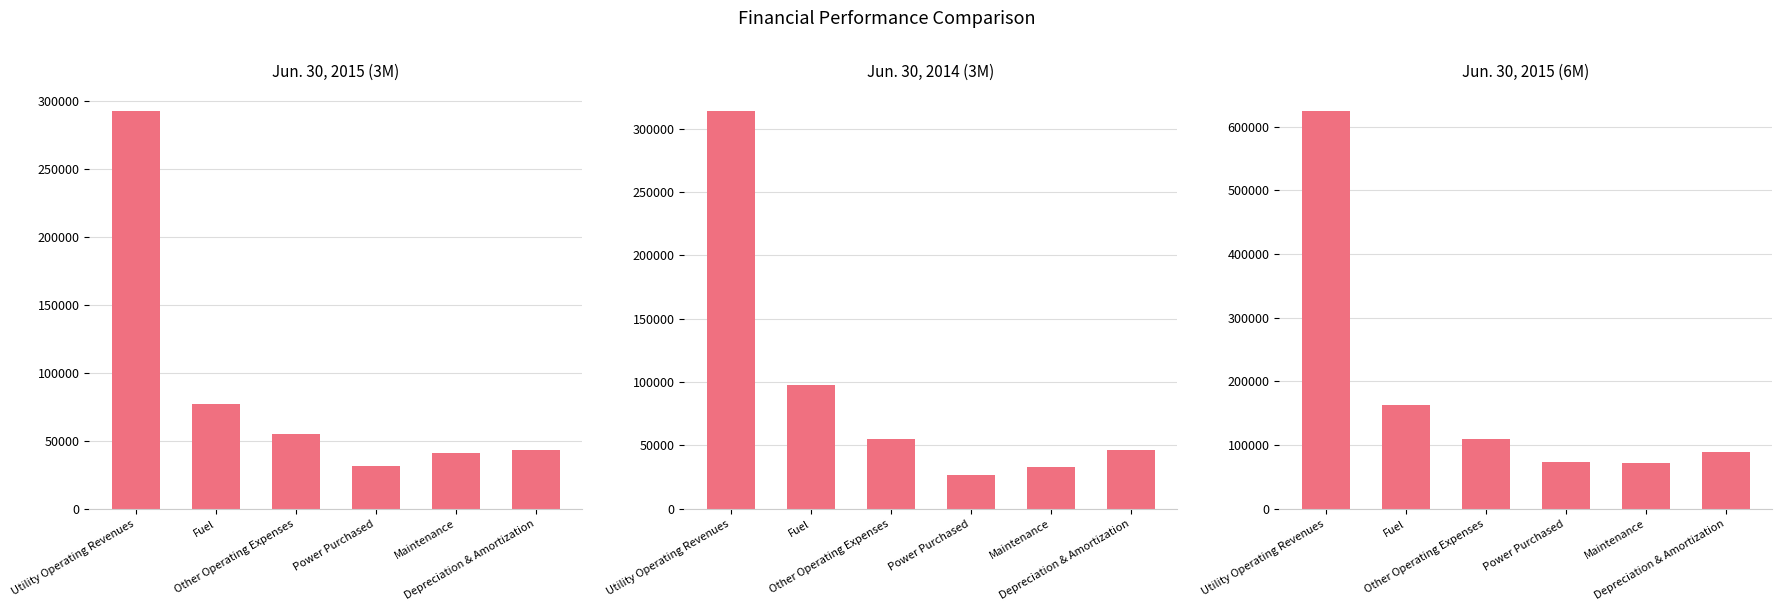

Where does the Jun. 30, 2015 (3M) series first go above 54832?

Utility Operating Revenues